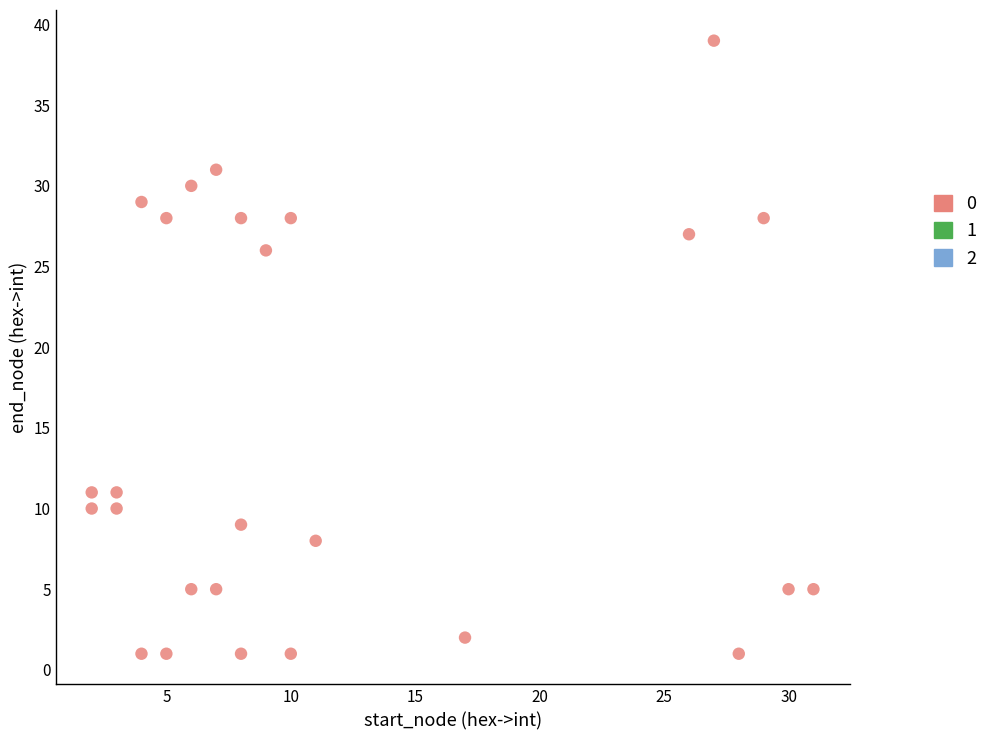

What Y value in the scatter plot is closest to 20?

26